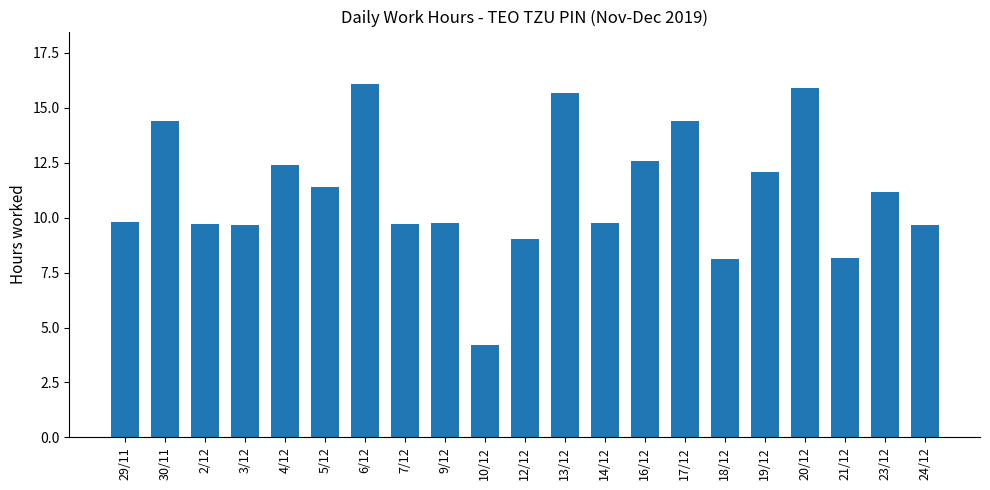

At which label does the data first exceed 9?

29/11